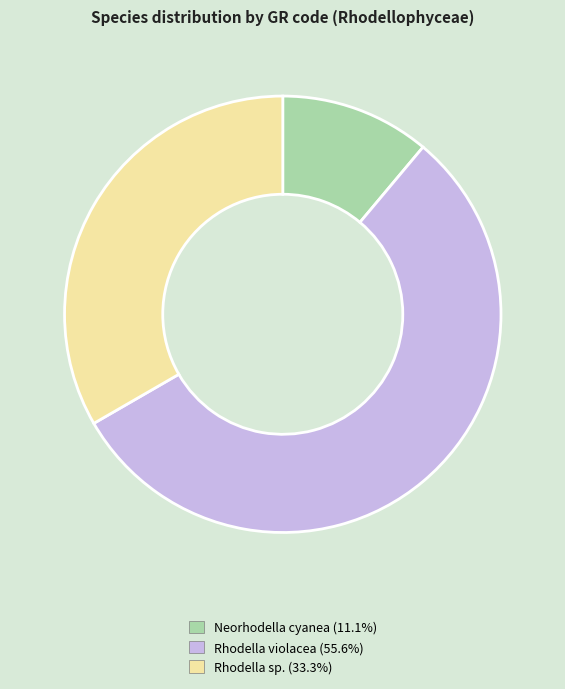

Does any single category account for the majority?

Yes